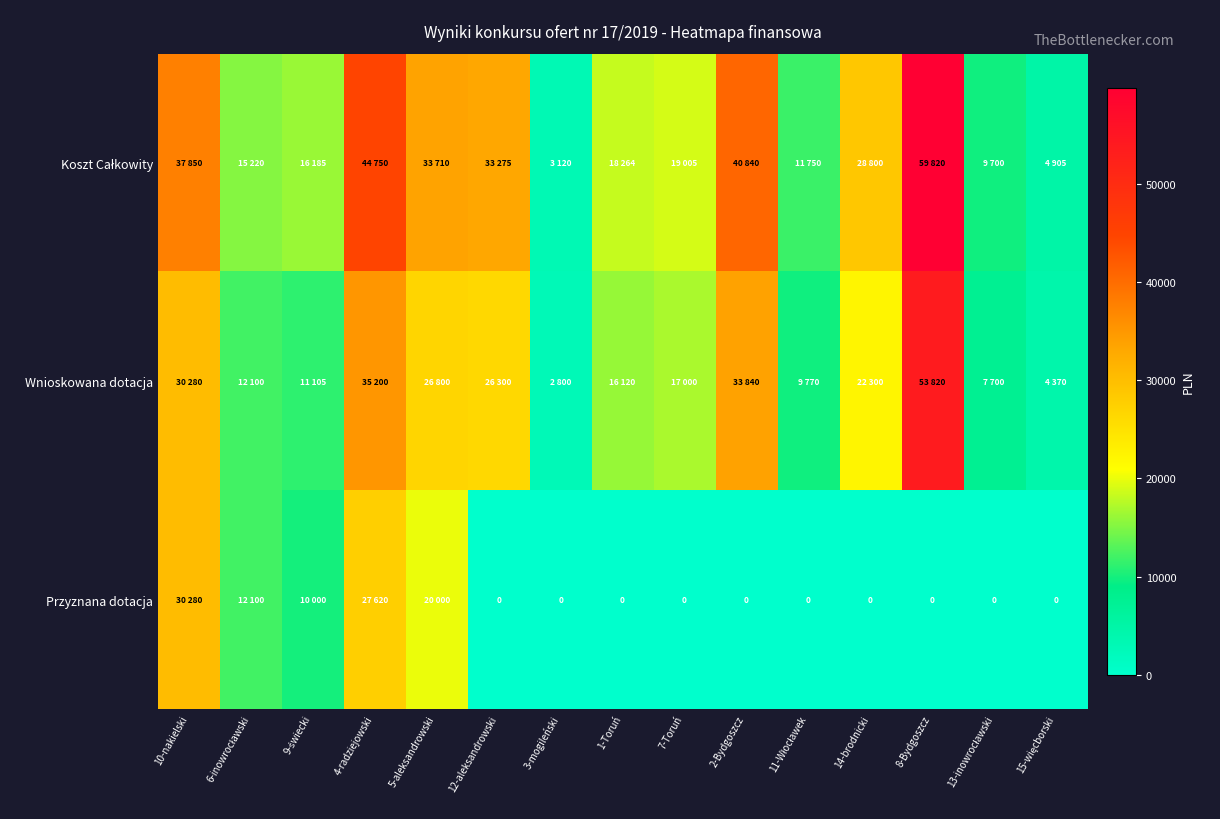

What is the difference between the second highest and minimum values in the Przyznana dotacja series?

27620